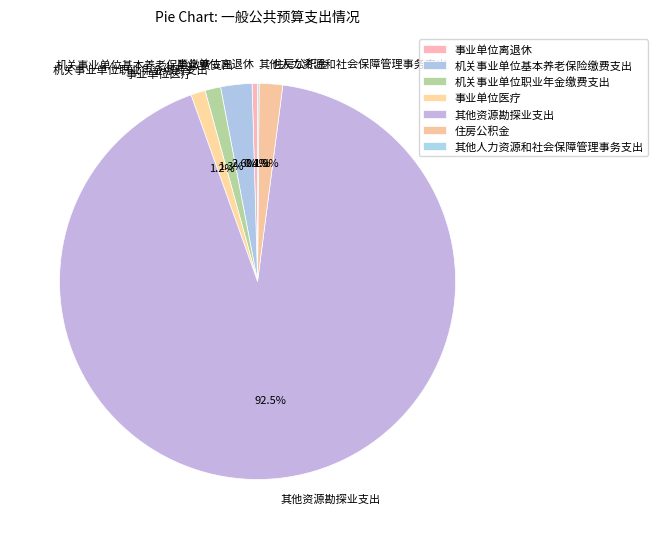

Which slice is the largest?

其他资源勘探业支出